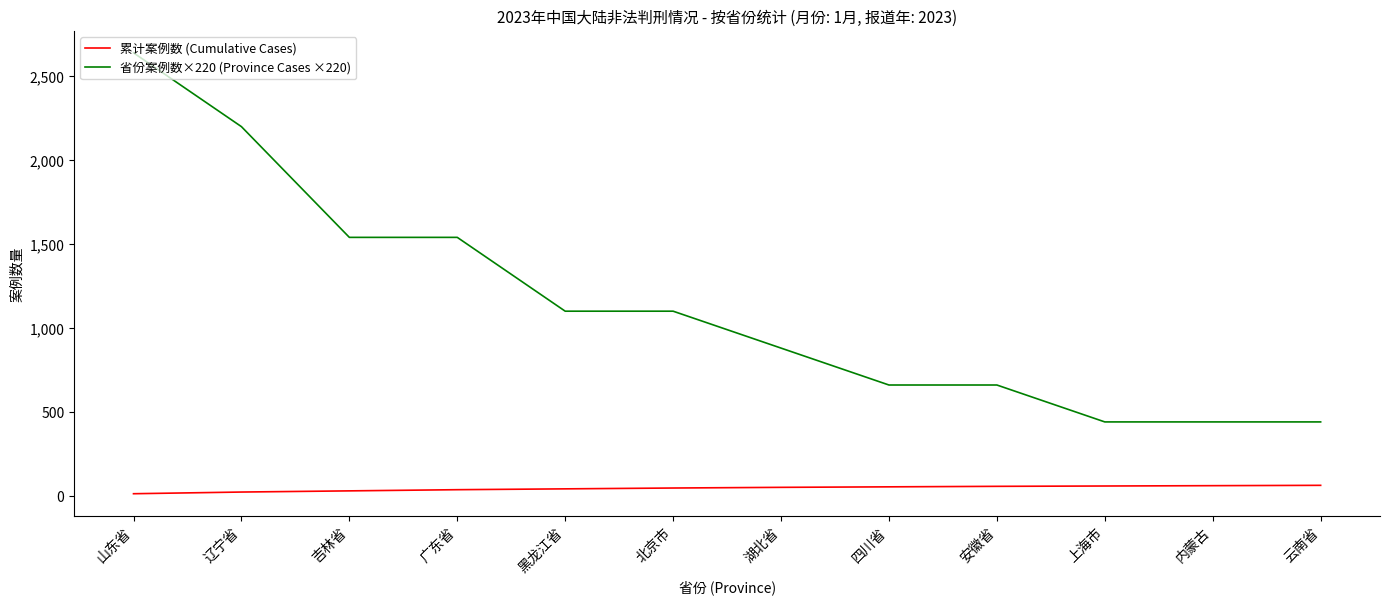

Which category has the highest value in the 省份案例数×220 (Province Cases ×220) series?

山东省